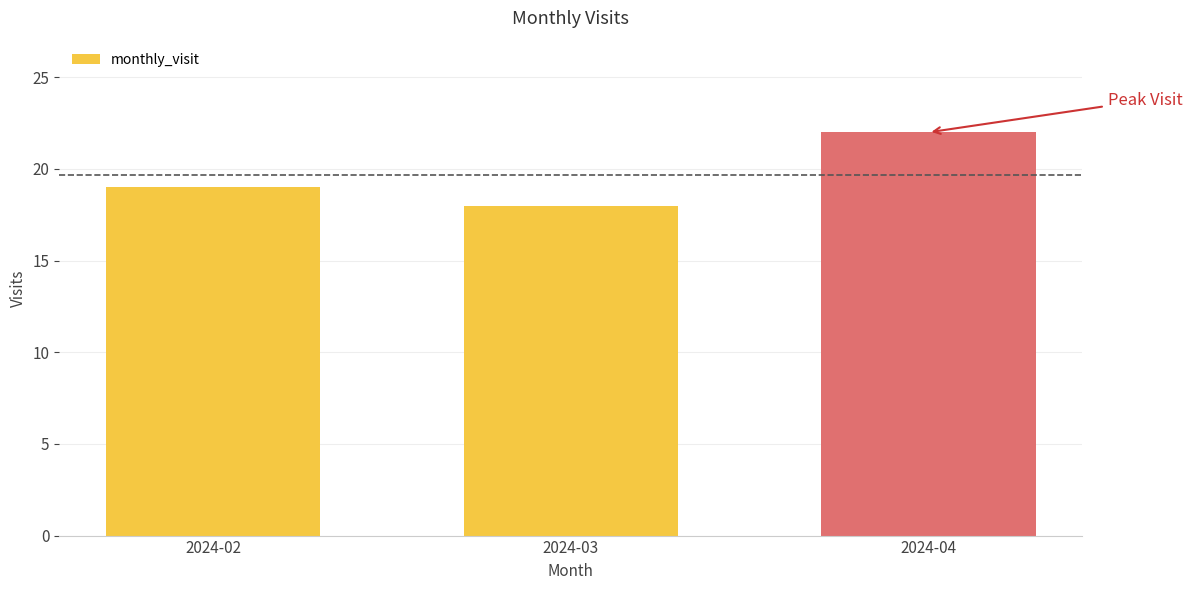

Is it true that the value at 2024-04 is 31?

False